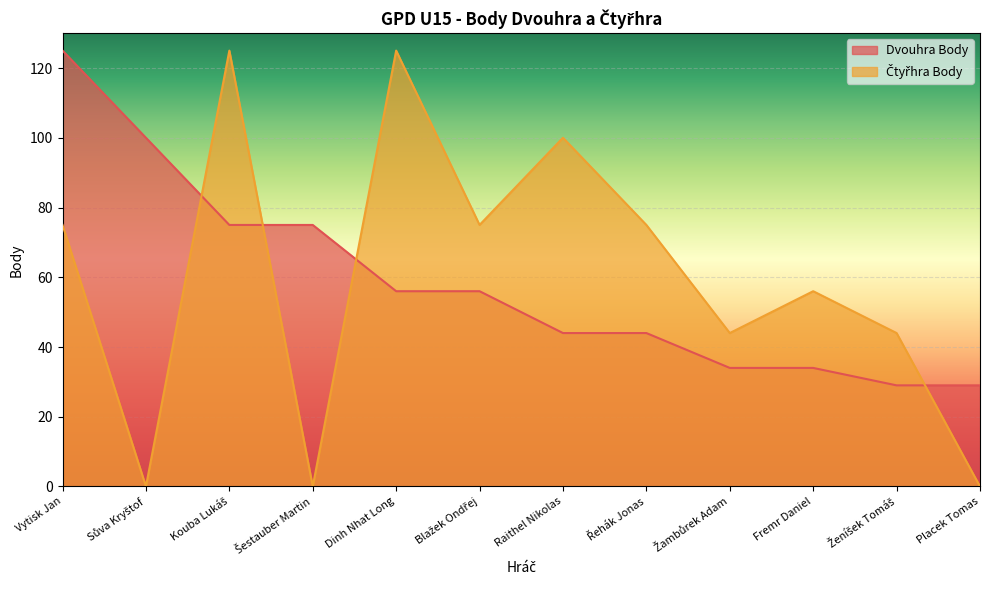

At which label is Dvouhra Body closest to 77?

Kouba Lukáš